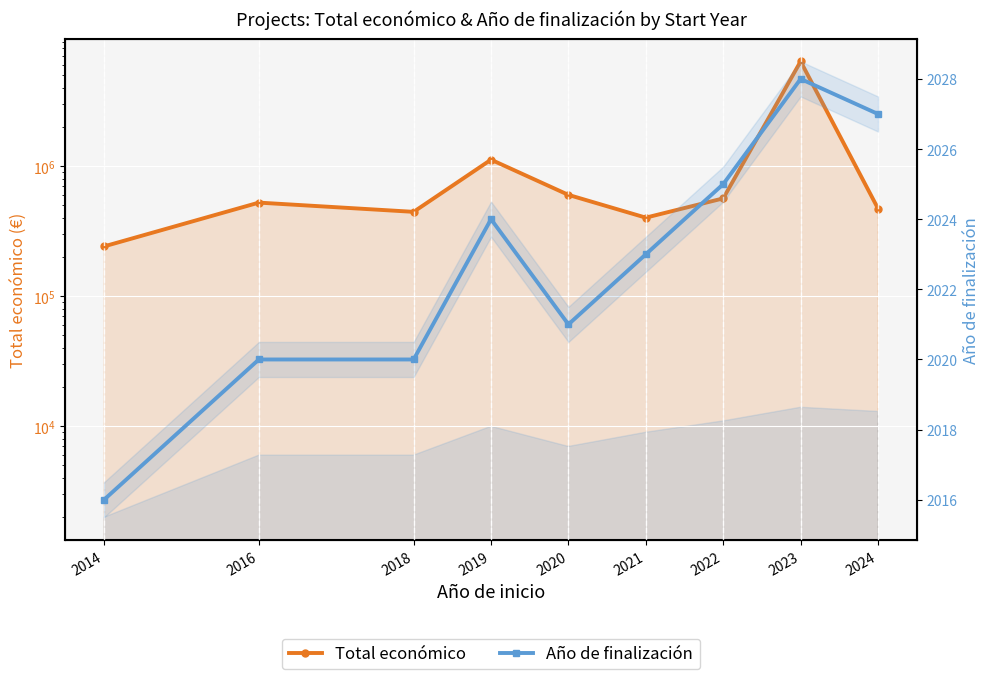

What is the value of the Total económico point at the 3rd from the left?

444167